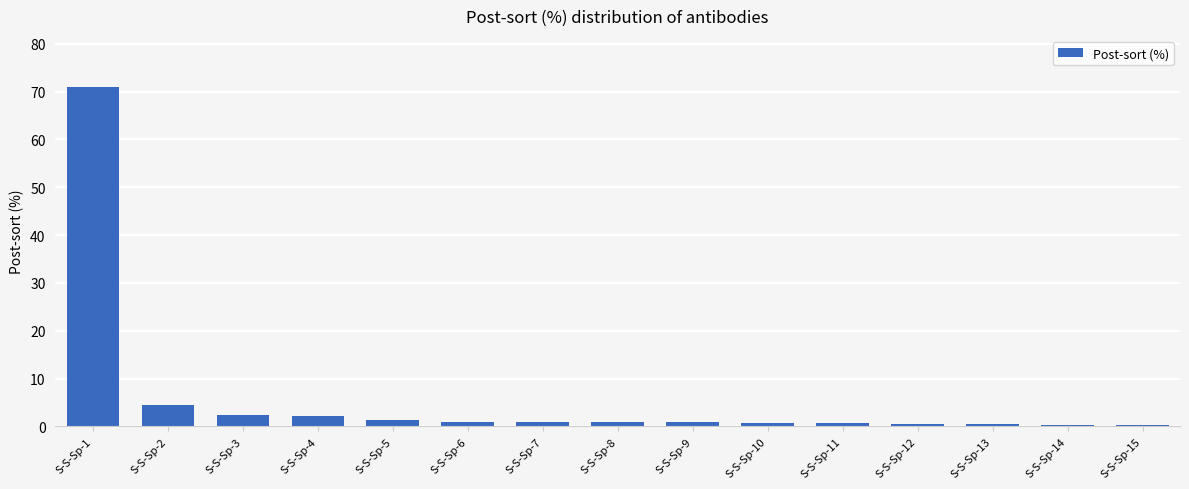

Are the bars grouped side by side (vs. stacked)?

No